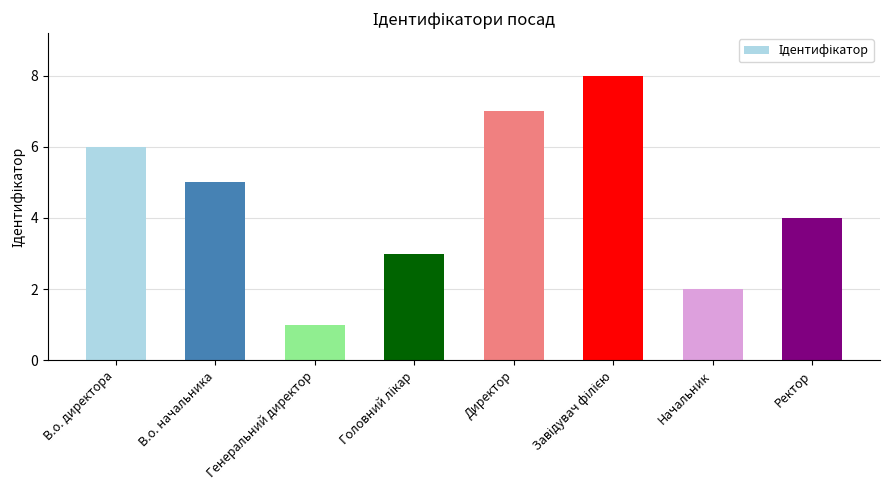

Count the number of categories in the chart.

8